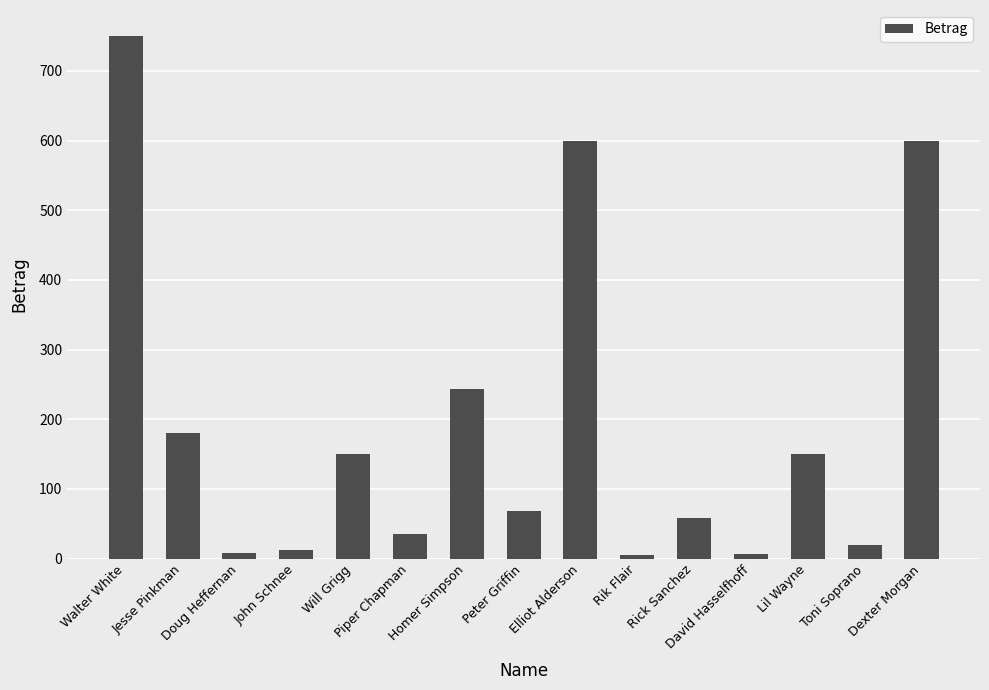

Read the value at Lil Wayne, to the nearest 50.

150